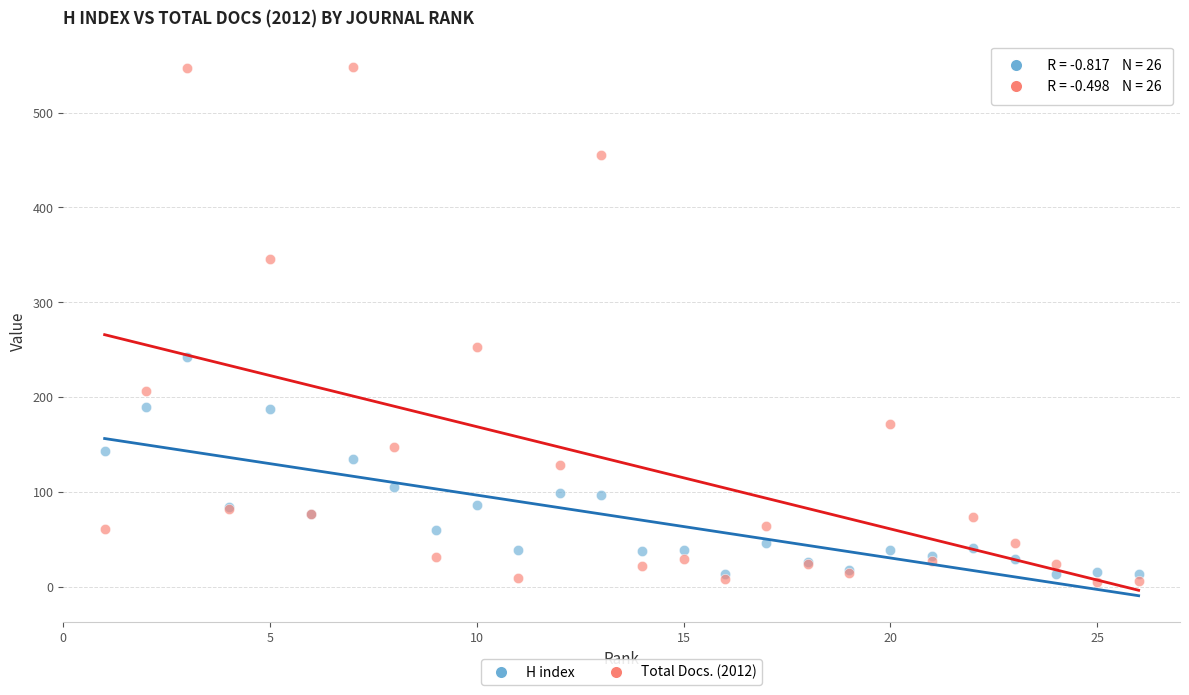

Which series contains the highest Y value?

Total Docs. (2012)